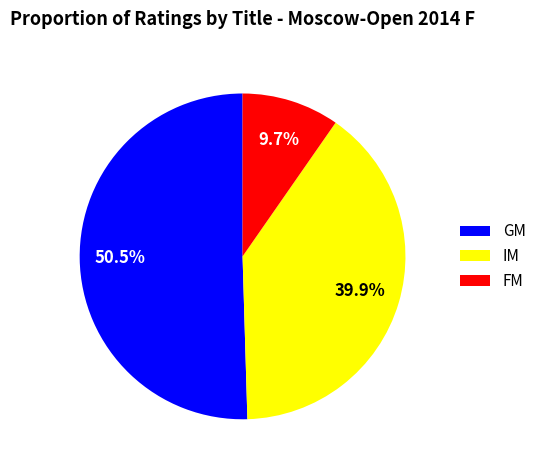

Does FM account for over 50% of the chart?

No